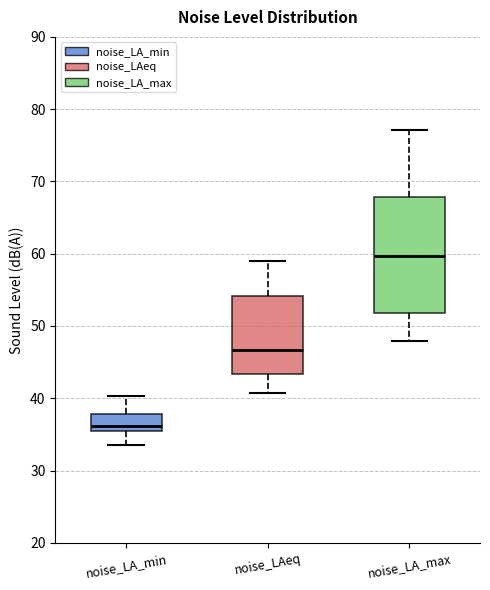

Reading left to right, read every box against the y-axis: the position of its median line, the range the box covers, and the ends of its whiskers. The values are not printed on the chart, so give them approximately, as read against the axis.

noise_LA_min: median 36, box 35 to 38, whiskers 34 to 40
noise_LAeq: median 47, box 43 to 54, whiskers 41 to 59
noise_LA_max: median 60, box 52 to 68, whiskers 48 to 77